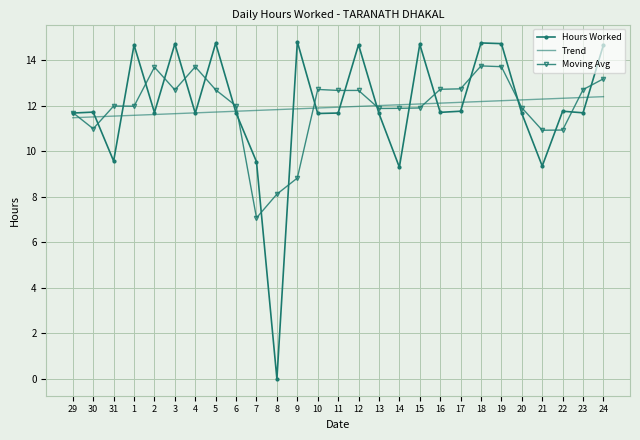

What is the total value across all series at 22?

35.0